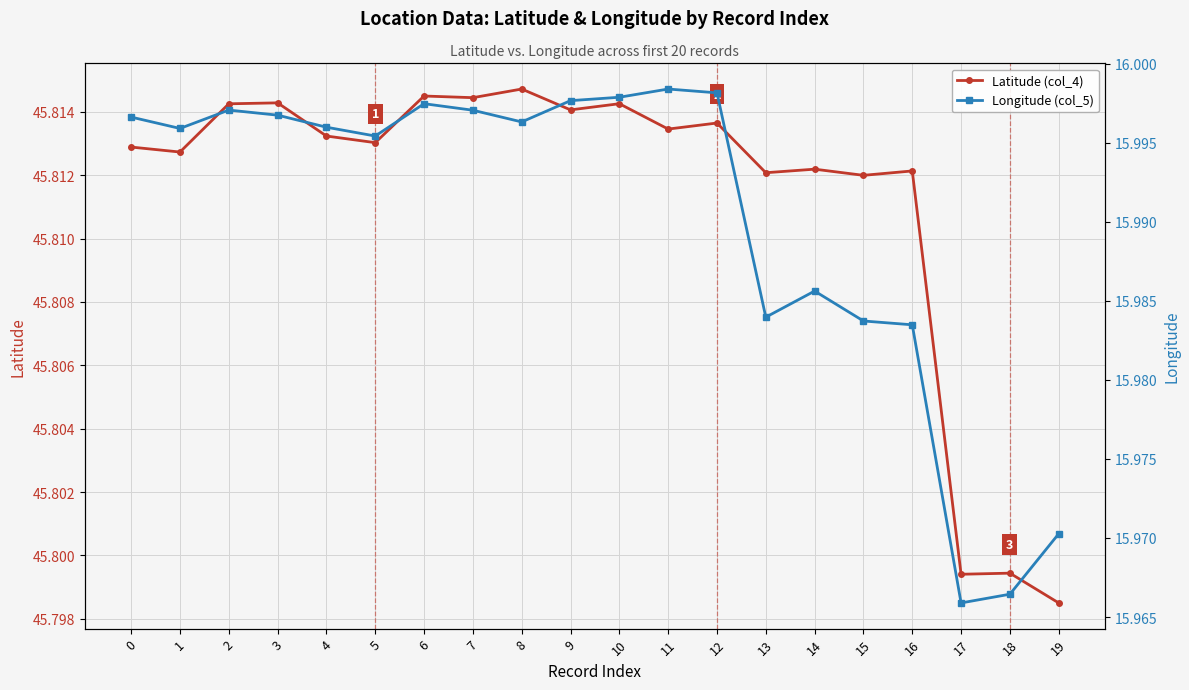

Reading left to right, what are all the values shown in this chart?

Latitude (col_4): 0=45.8	1=45.8	2=45.8	3=45.8	4=45.8	5=45.8	6=45.8	7=45.8	8=45.8	9=45.8	10=45.8	11=45.8	12=45.8	13=45.8	14=45.8	15=45.8	16=45.8	17=45.8	18=45.8	19=45.8
Longitude (col_5): 0=16.0	1=16.0	2=16.0	3=16.0	4=16.0	5=16.0	6=16.0	7=16.0	8=16.0	9=16.0	10=16.0	11=16.0	12=16.0	13=16.0	14=16.0	15=16.0	16=16.0	17=16.0	18=16.0	19=16.0